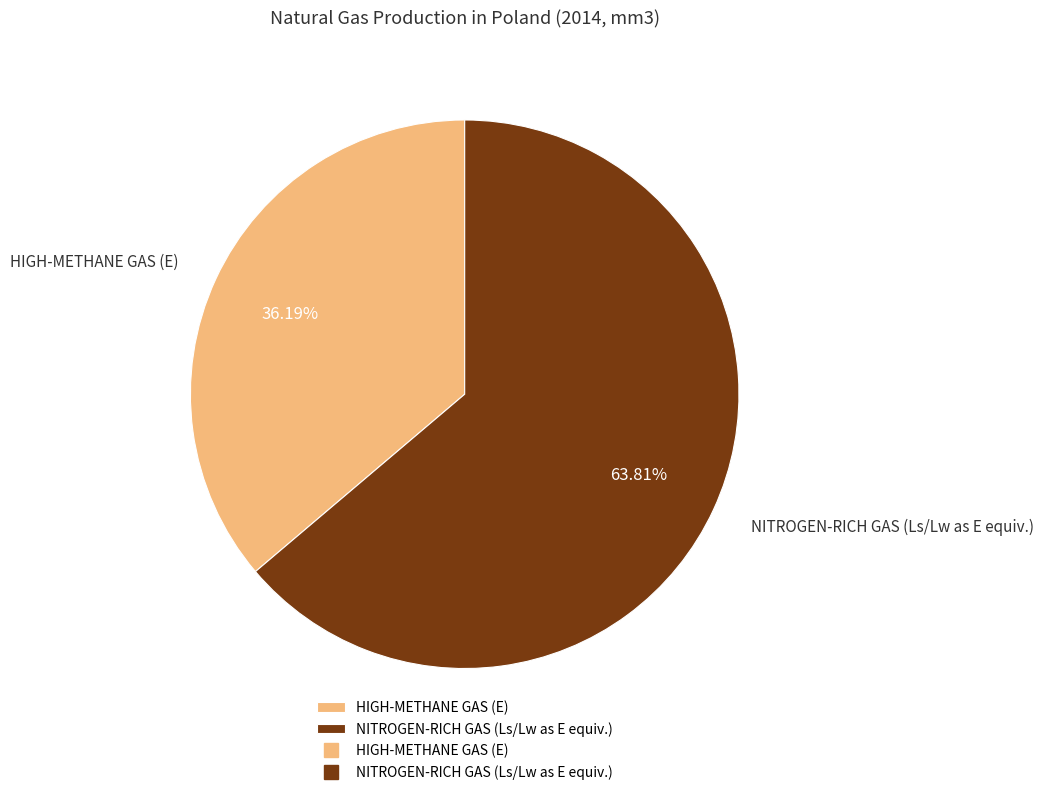

Is there a majority slice in this chart?

Yes